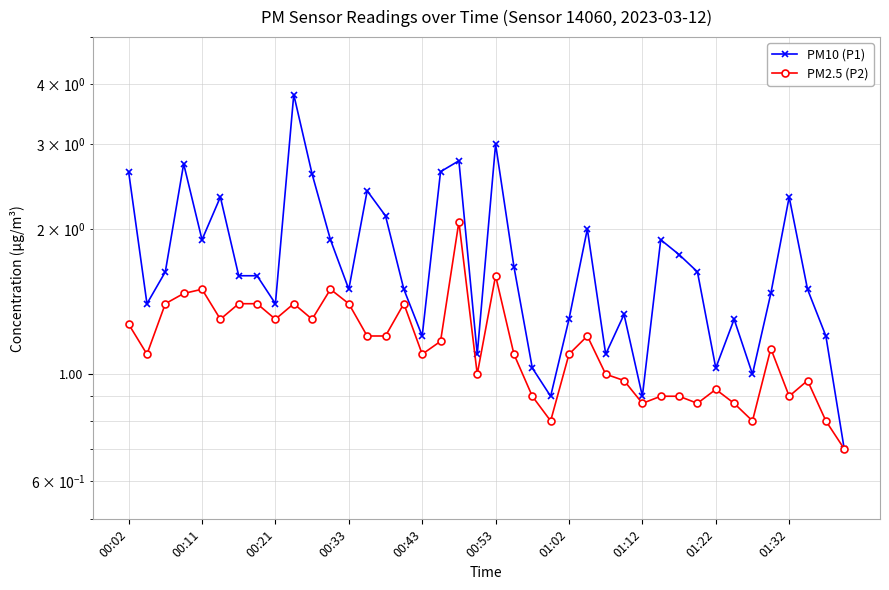

The value of PM10 (P1) at 00:33 is 1.5. True or false?

True